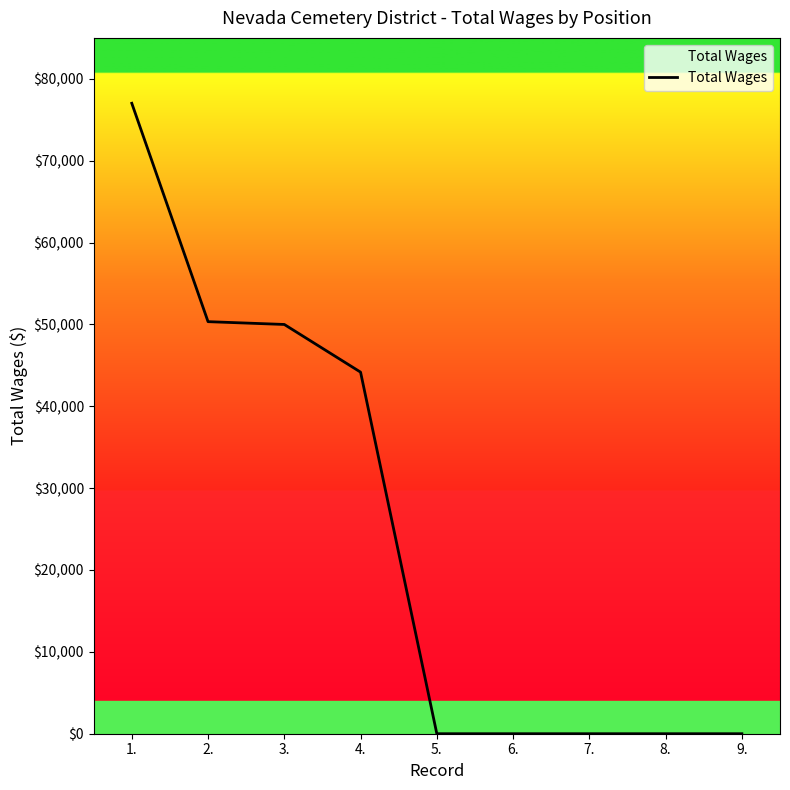

Which has a higher value, 1. or 6.?

1.